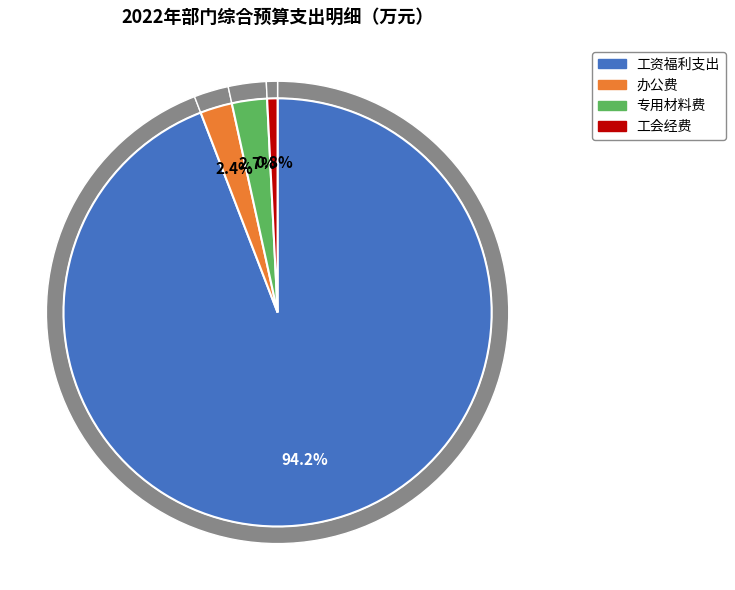

Rank the categories by value from highest to lowest.

工资福利支出, 专用材料费, 办公费, 工会经费